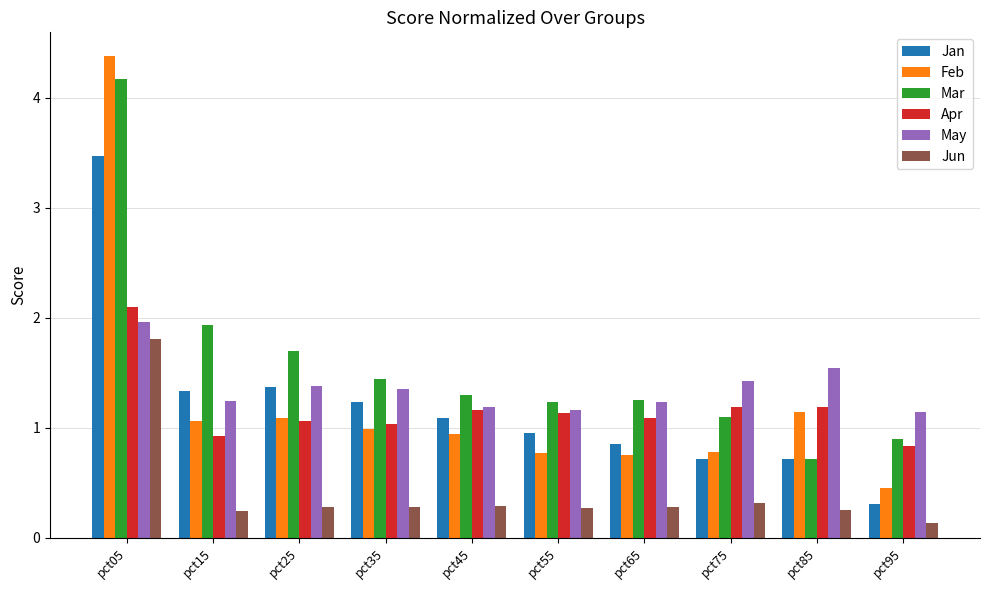

True or false: May has a value of 2.0 at pct05.

True